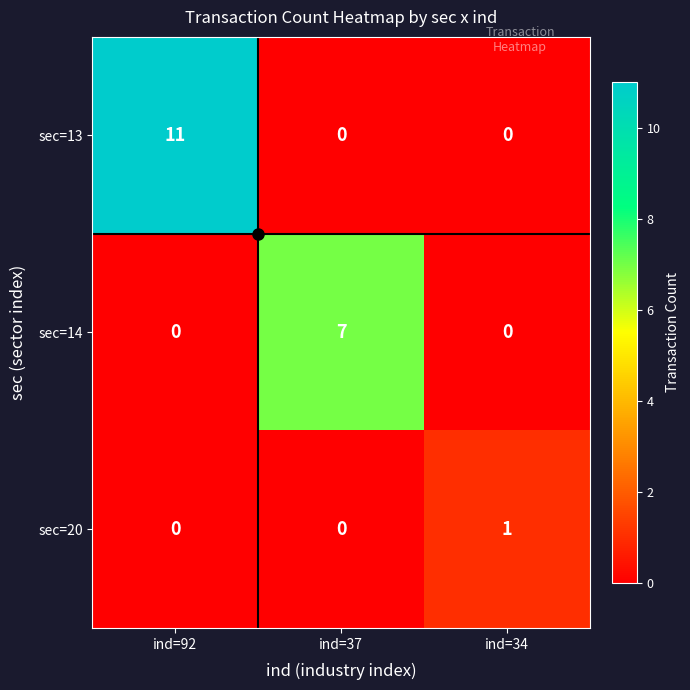

At which category is the sum across all series the highest?

ind=92